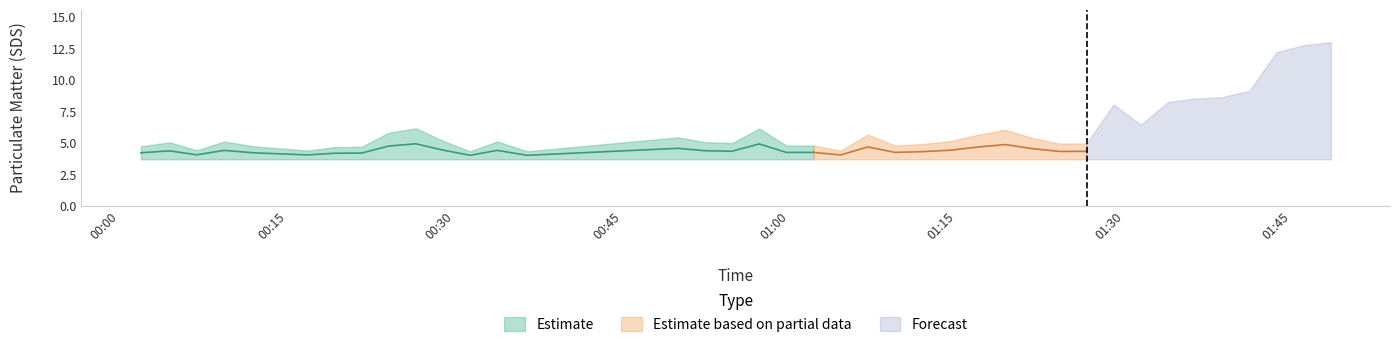

At how many categories does at least one series exceed 5?

20